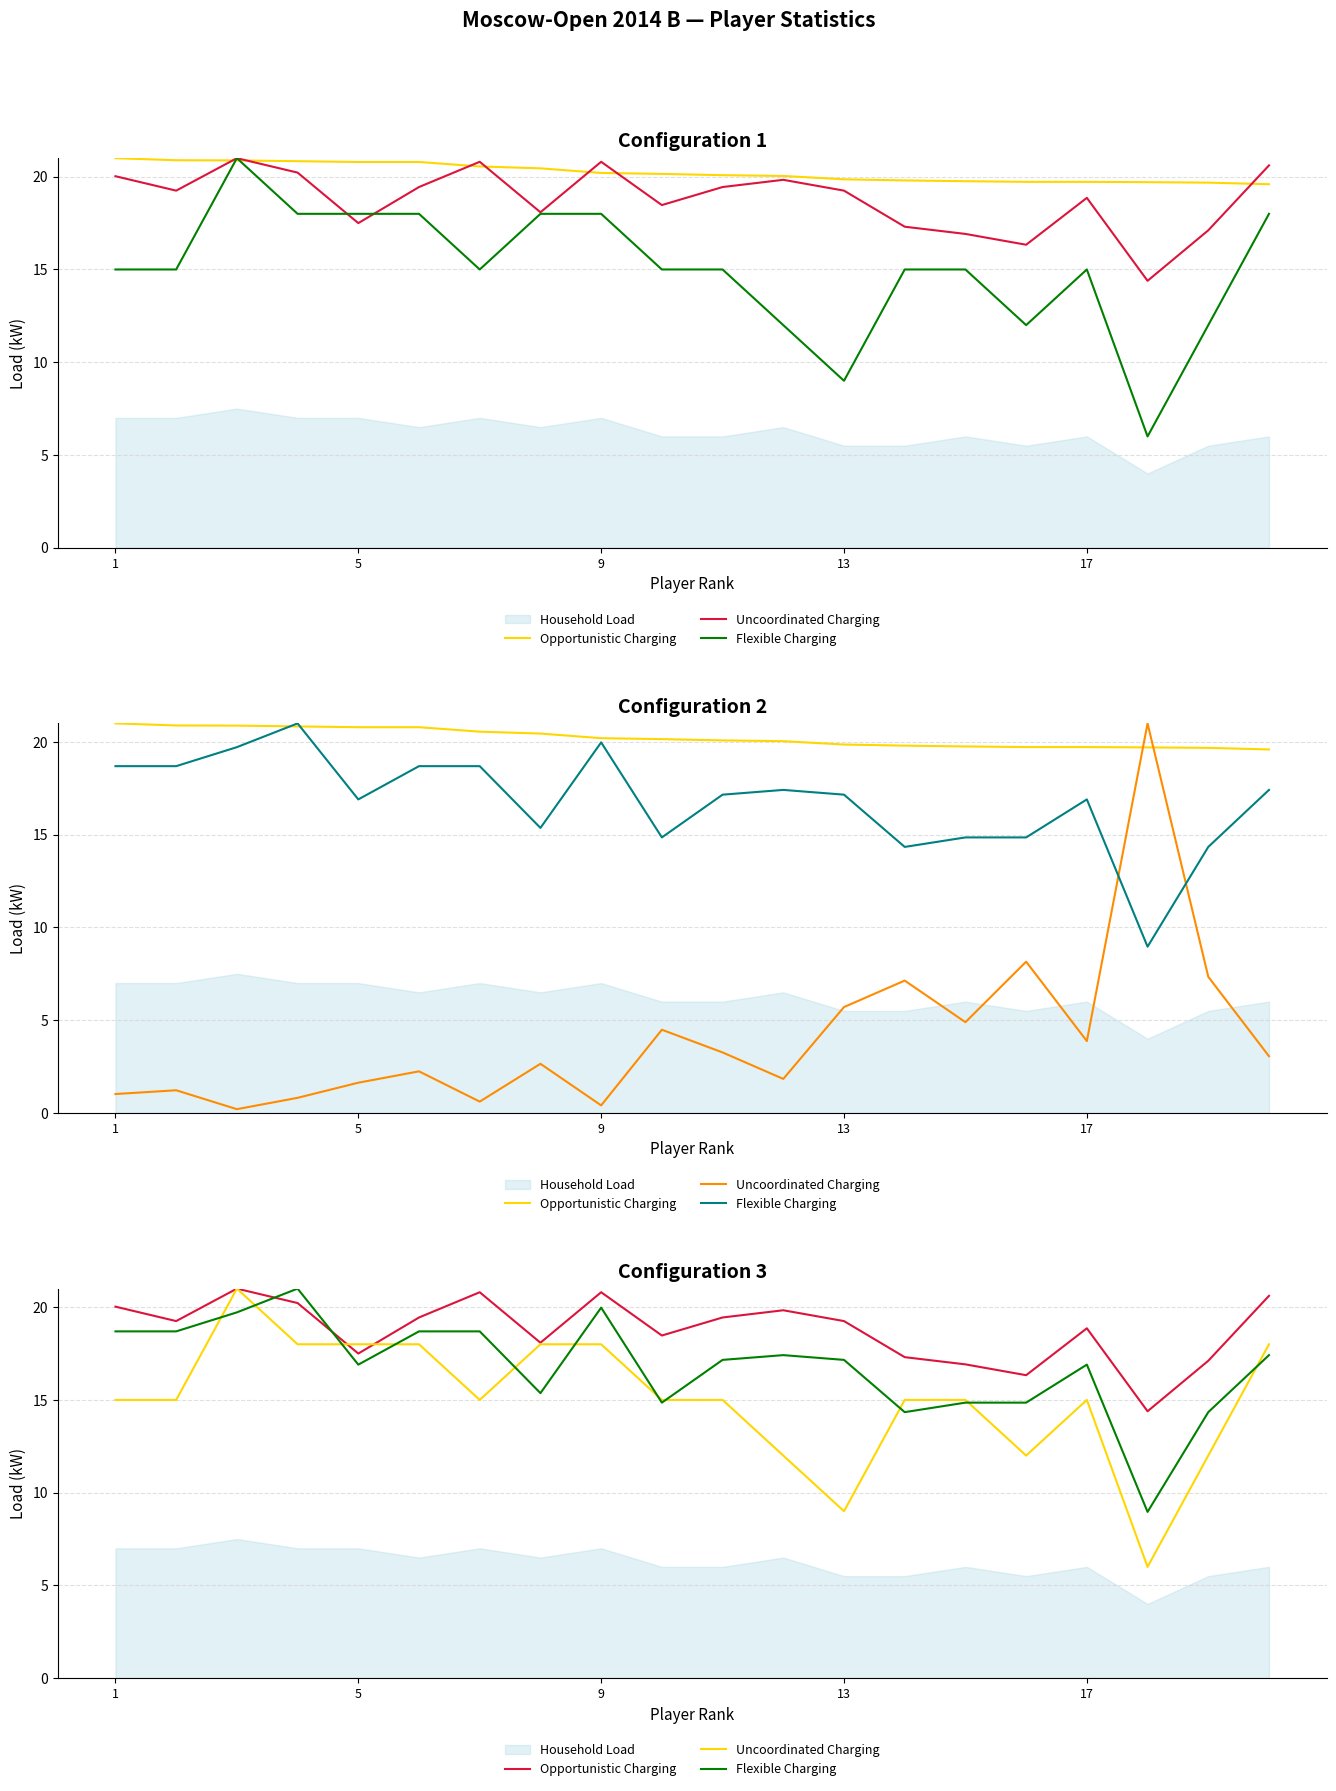

At how many categories does at least one series exceed 19?

11